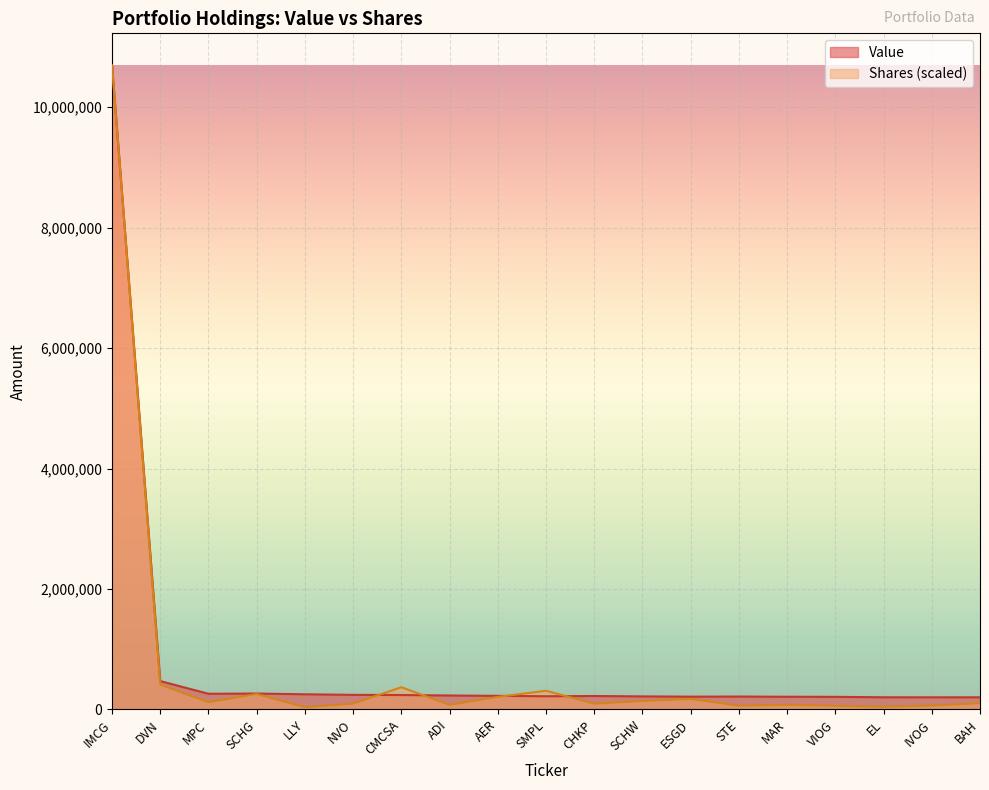

At which category is the sum across all series the highest?

IMCG